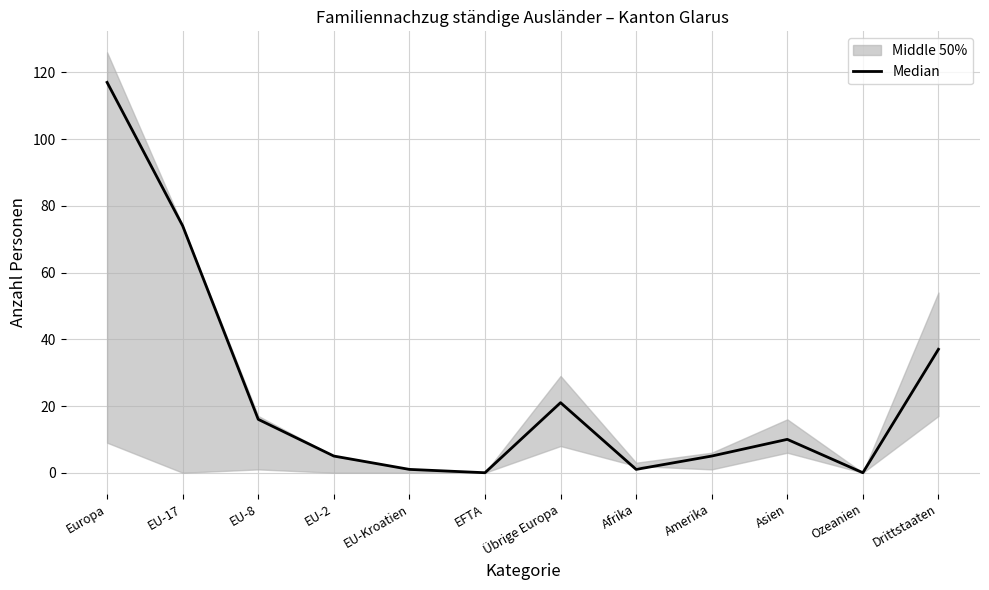

Which has a higher value, Asien or EFTA?

Asien